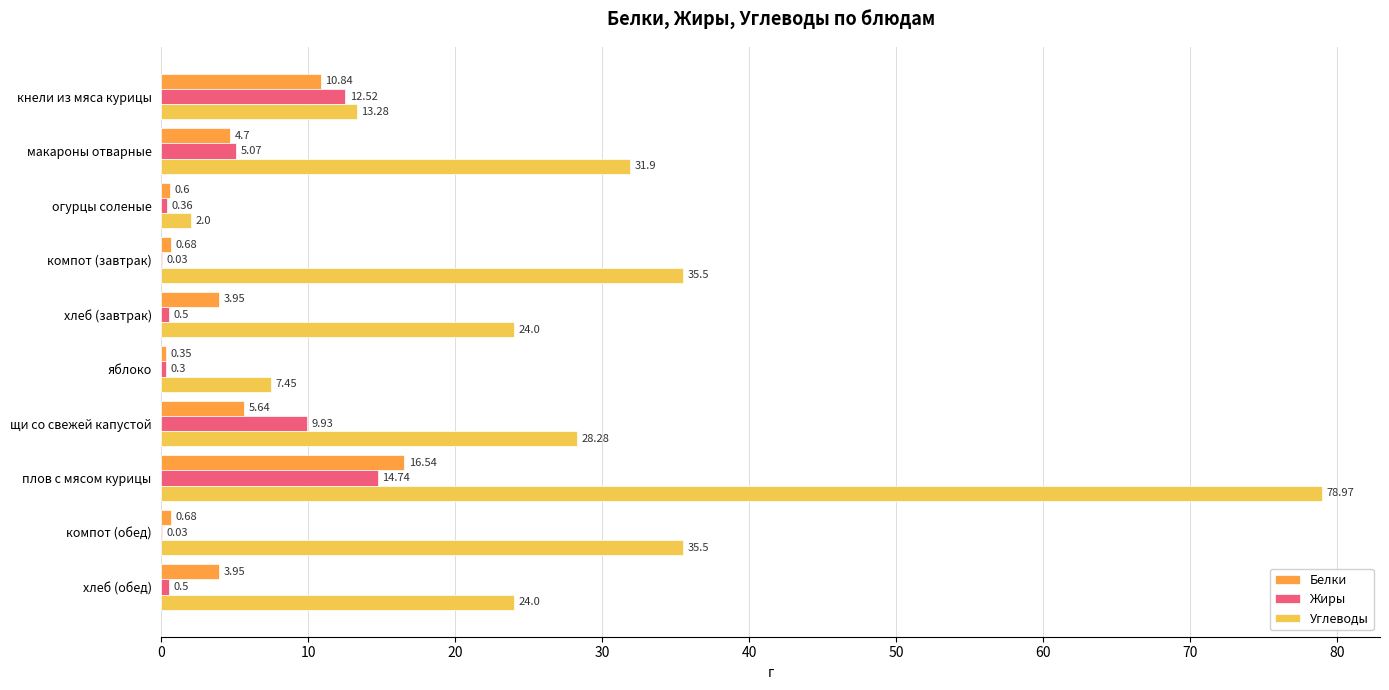

At which label is Белки closest to 8?

щи со свежей капустой